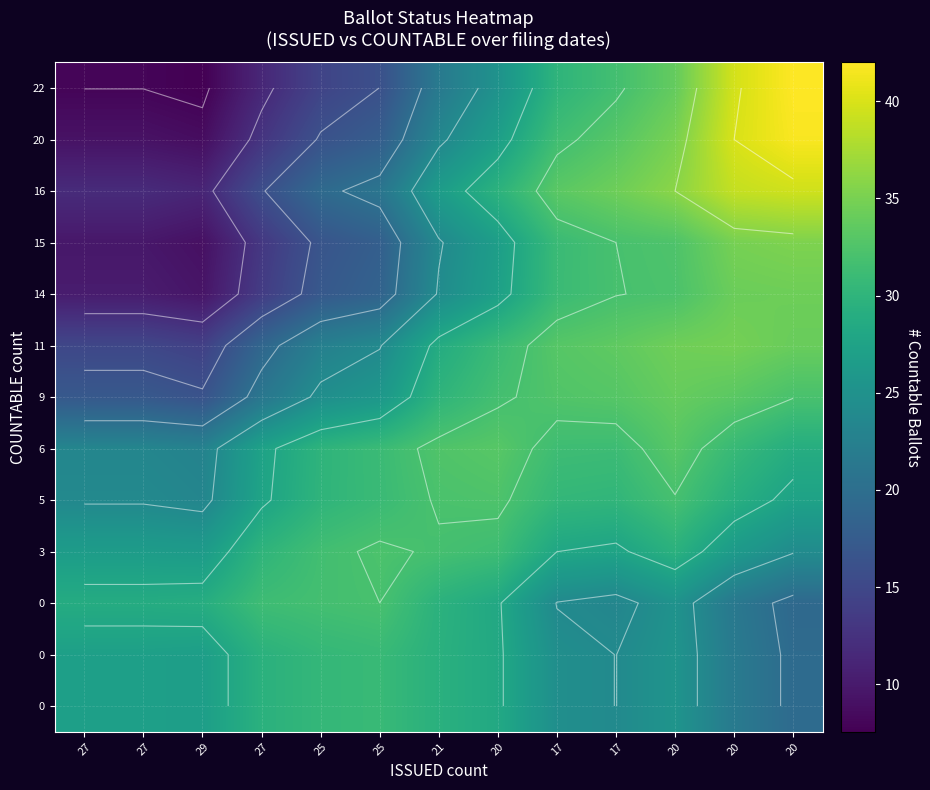

How many series are shown in this chart?

13